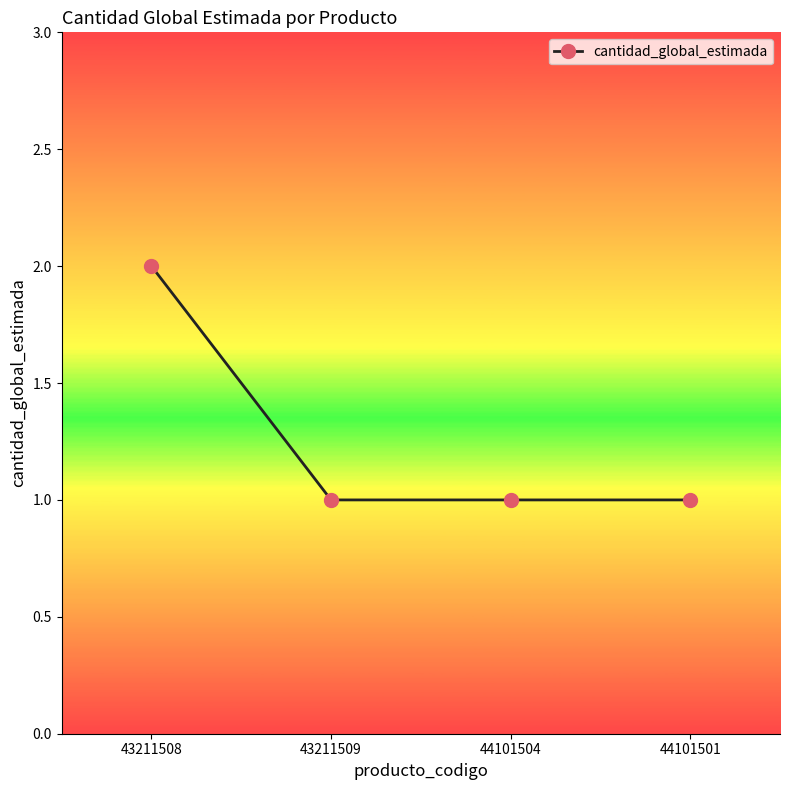

How many categories are shown in the chart?

4